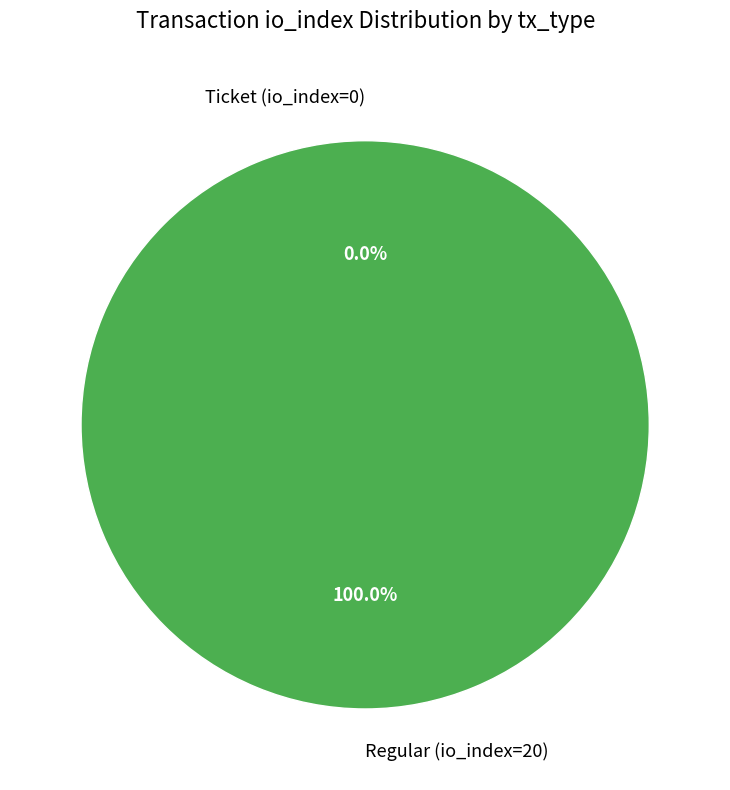

To the nearest percent, what is the difference between the Ticket (io_index=0) and Regular (io_index=20) slice percentages?

100%